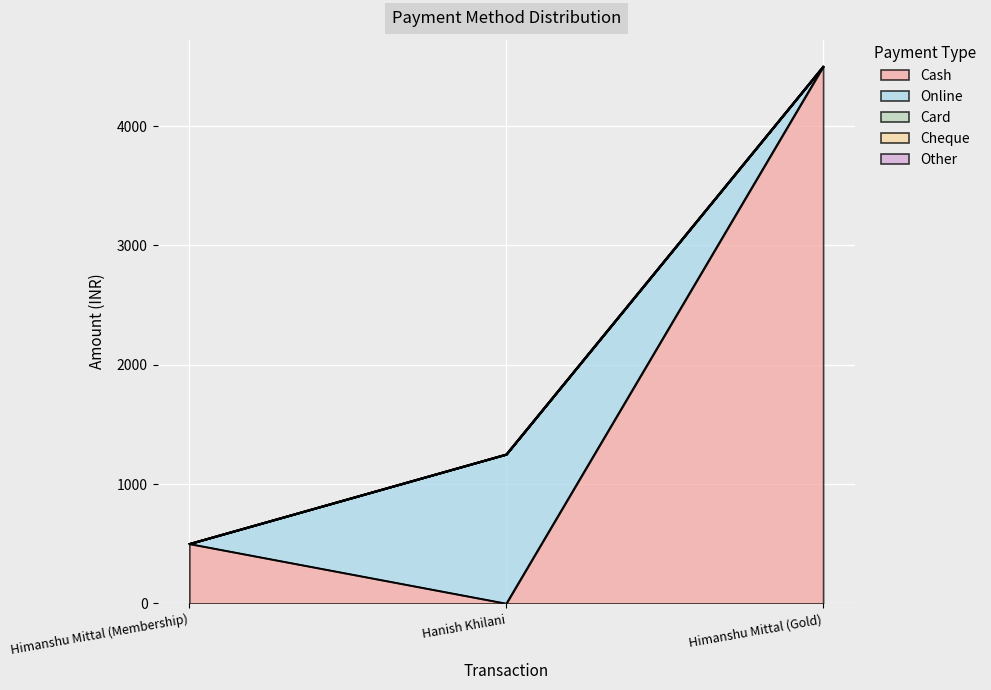

Where is Card nearest to the value 0?

Himanshu Mittal (Membership)